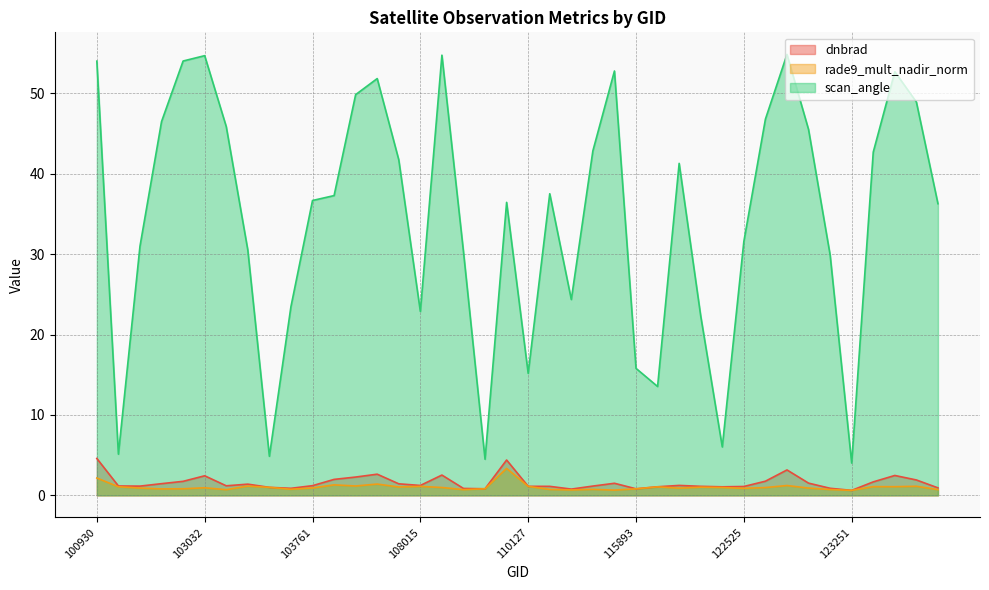

What is the value of the rade9_mult_nadir_norm point at the 2nd from the left?

1.1